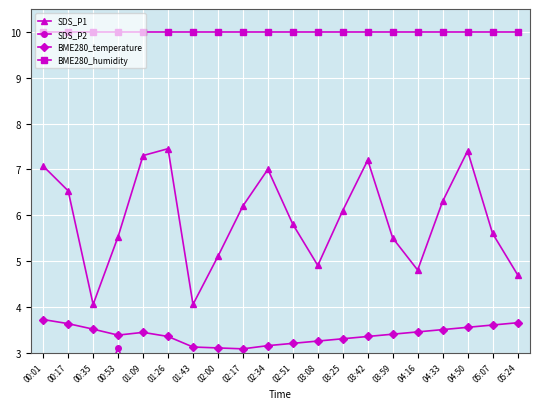

Rank the categories by BME280_humidity value from highest to lowest.

00:01, 00:17, 00:35, 00:53, 01:09, 01:26, 01:43, 02:00, 02:17, 02:34, 02:51, 03:08, 03:25, 03:42, 03:59, 04:16, 04:33, 04:50, 05:07, 05:24